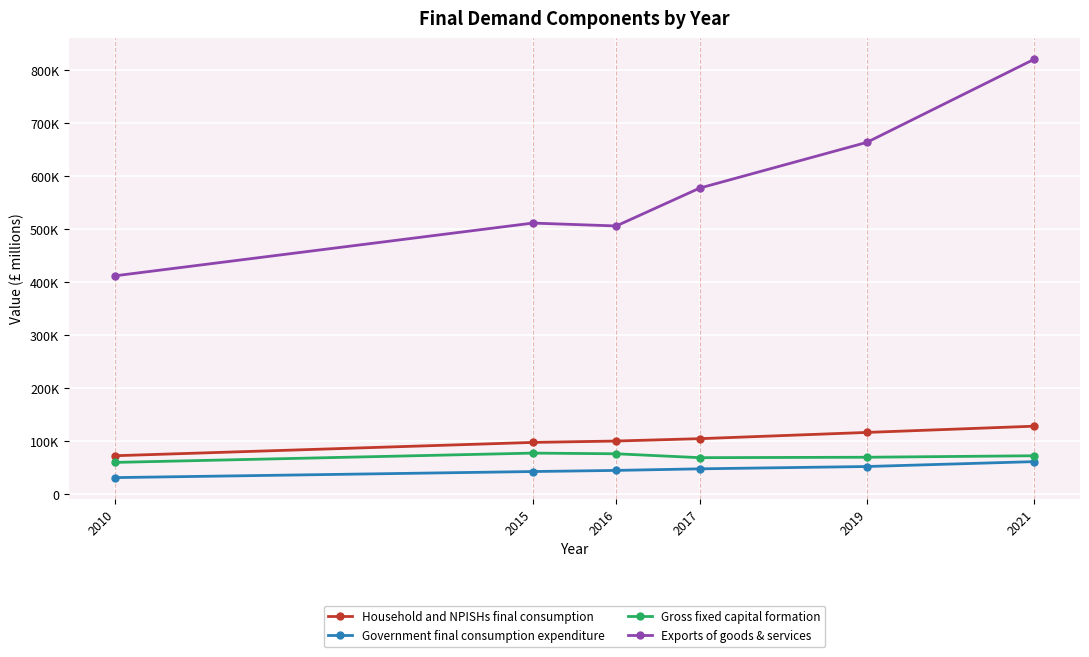

What is the average value of the Gross fixed capital formation series?

71222.9